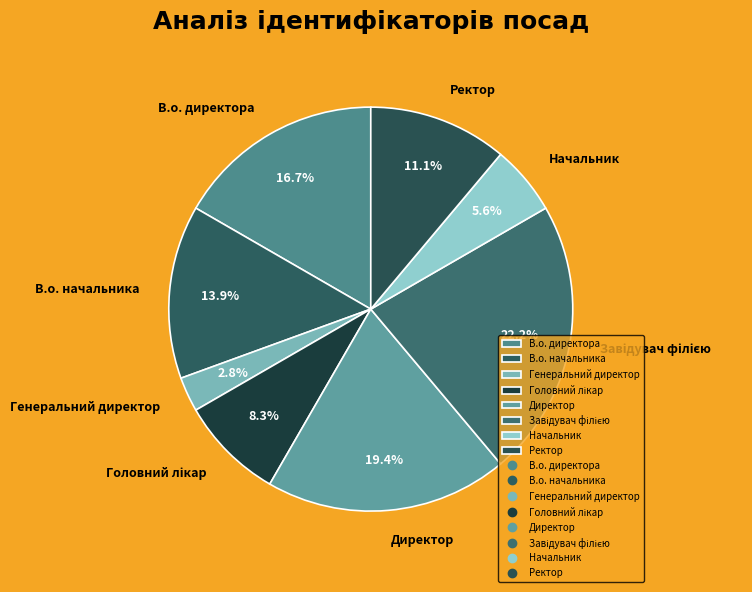

Do Ректор and Начальник together represent more than half of the pie?

No